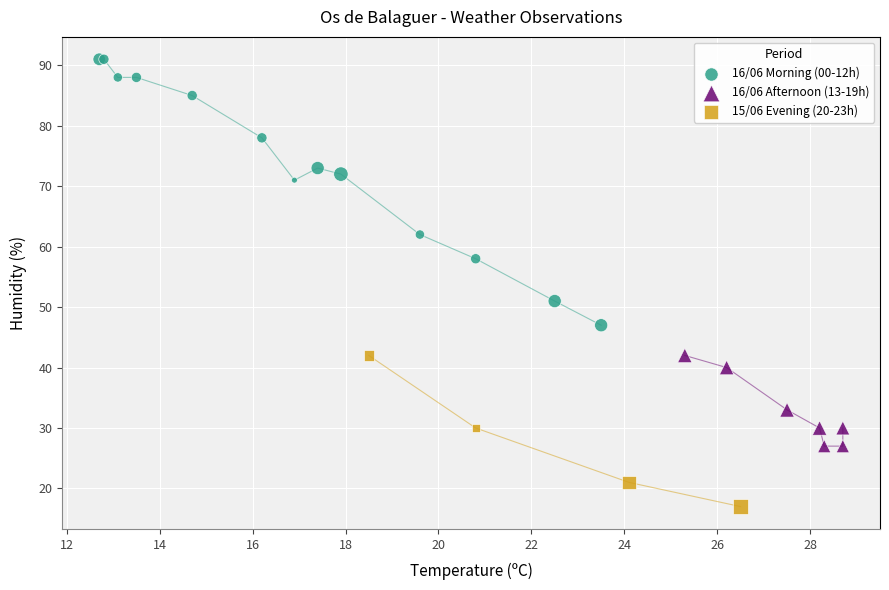

Which series contains the lowest Y value?

15/06 Evening (20-23h)